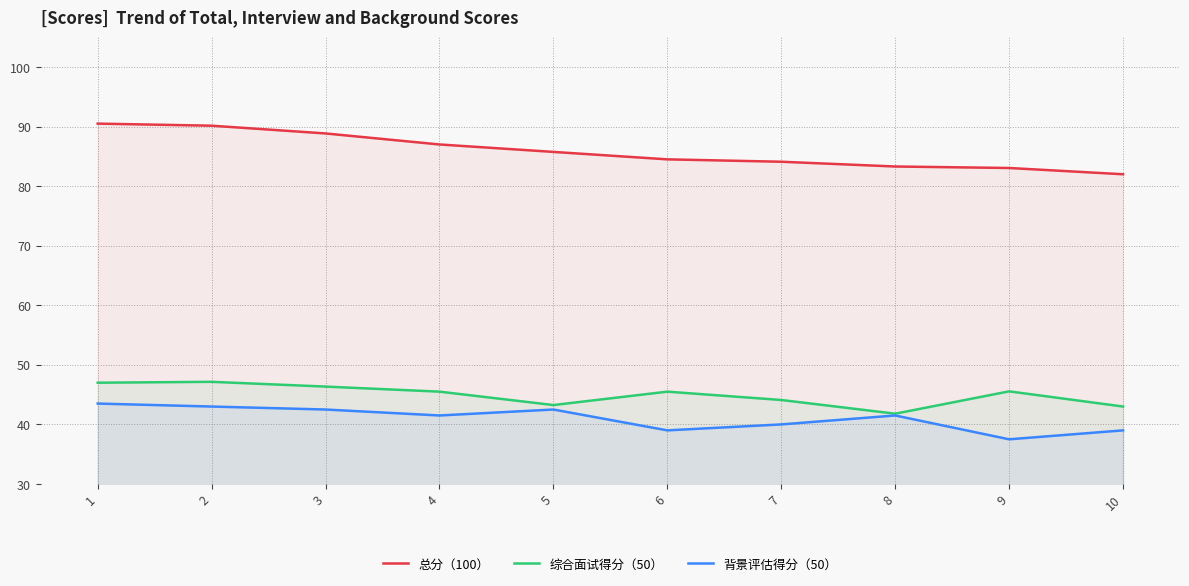

What is the difference between the maximum and minimum values in the 综合面试得分（50） series?

5.4